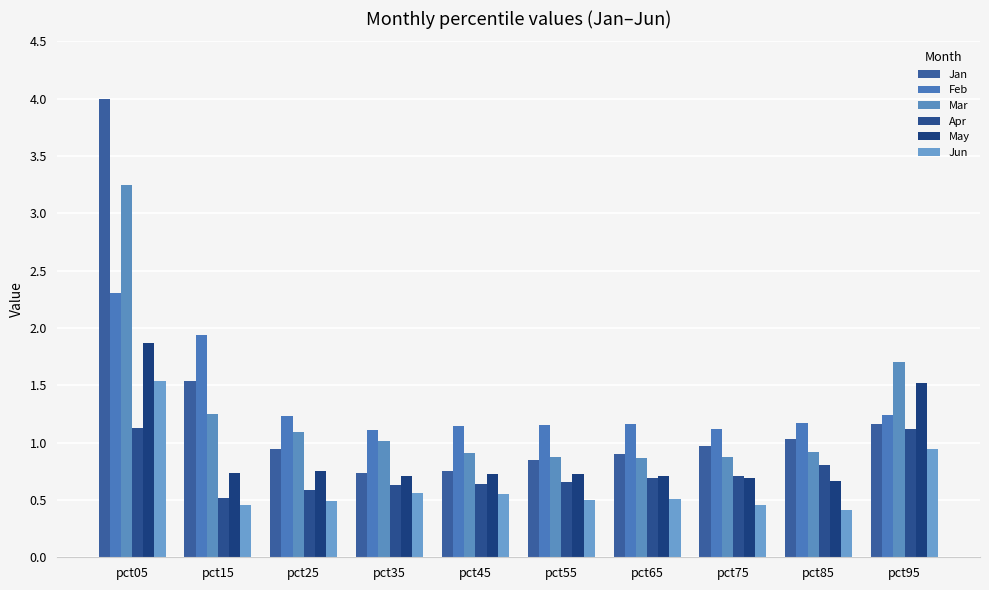

Are the bars grouped side by side (vs. stacked)?

Yes